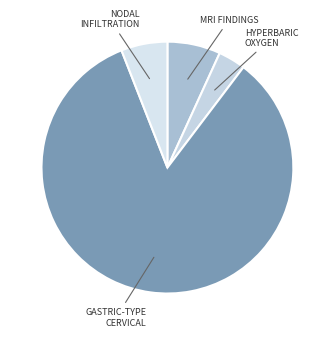

Which slice is the largest?

GASTRIC-TYPE CERVICAL